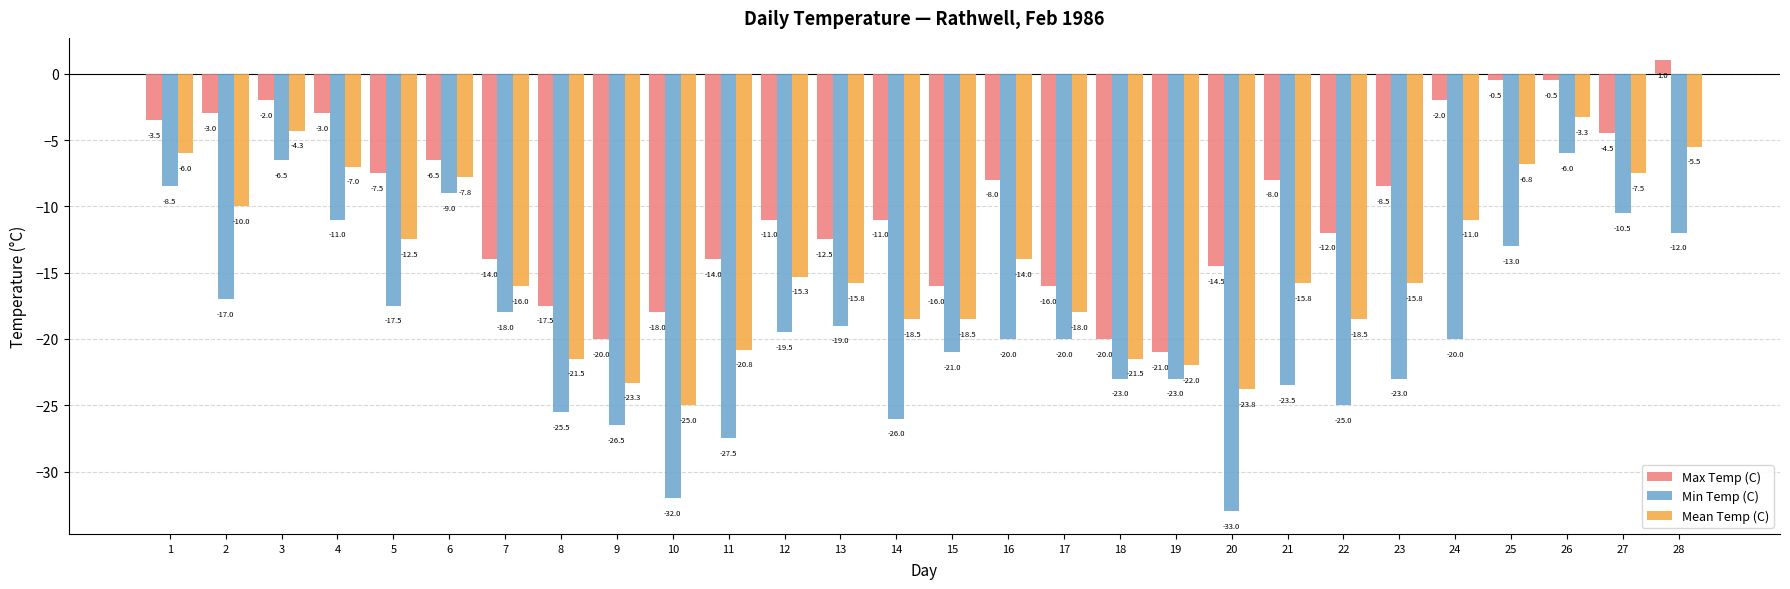

Rank the series by their maximum value, from lowest to highest.

Min Temp (C), Mean Temp (C), Max Temp (C)